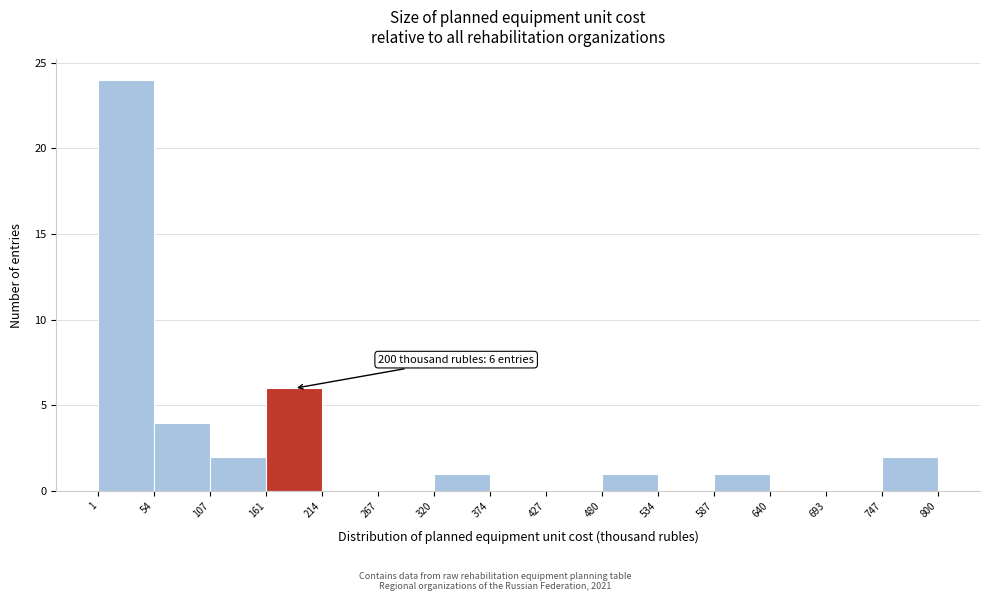

Which range on the x-axis has the tallest bar?

1 to 54